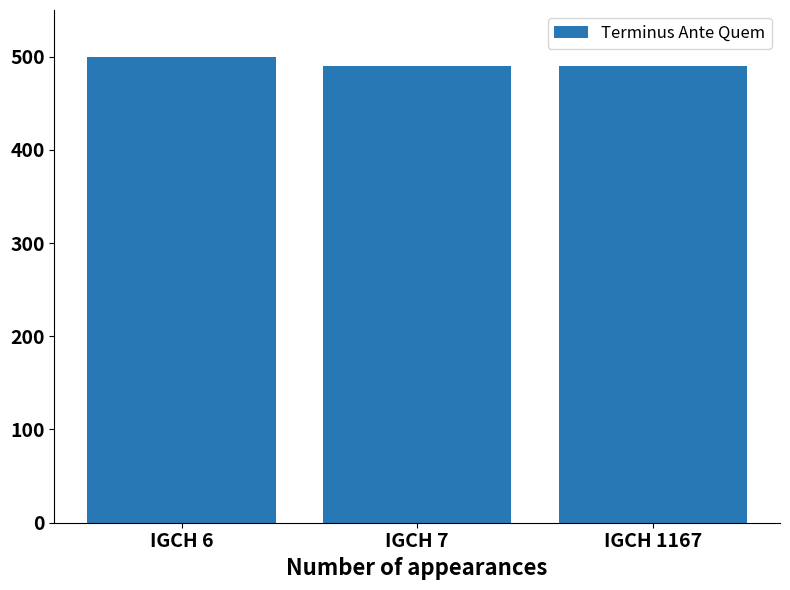

The chart shows a value of 108 at IGCH 6. True or false?

False